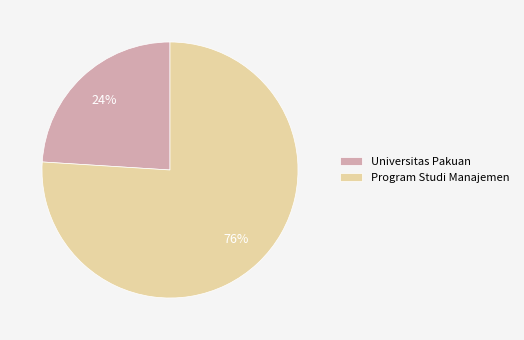

What percentage is the Program Studi Manajemen slice, to the nearest percent?

76%